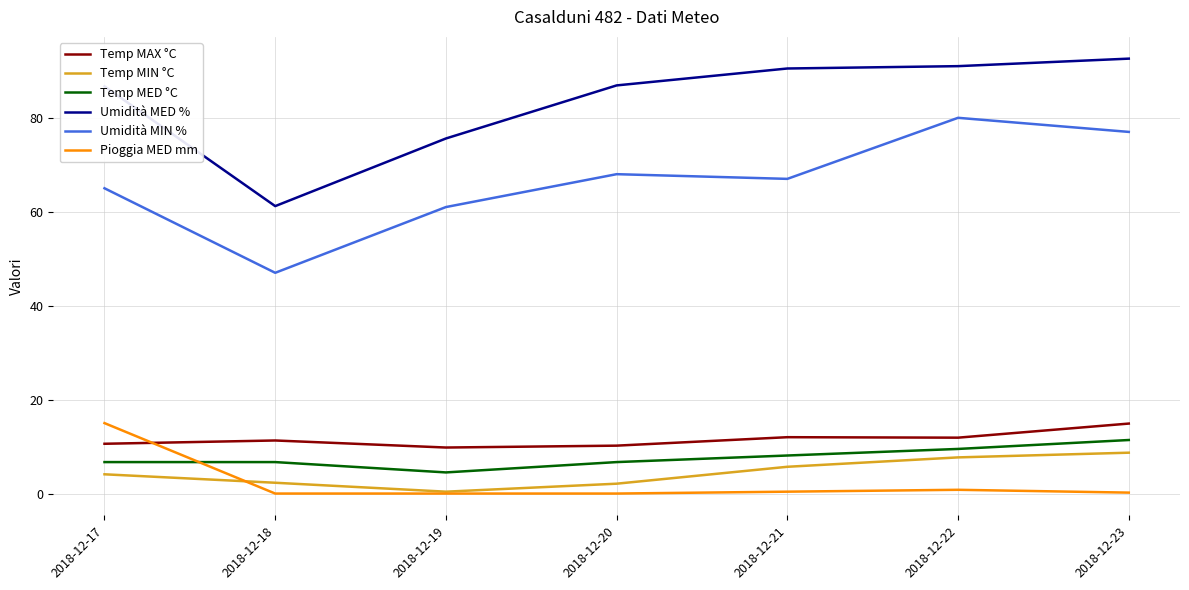

Does the chart have visible grid lines?

Yes